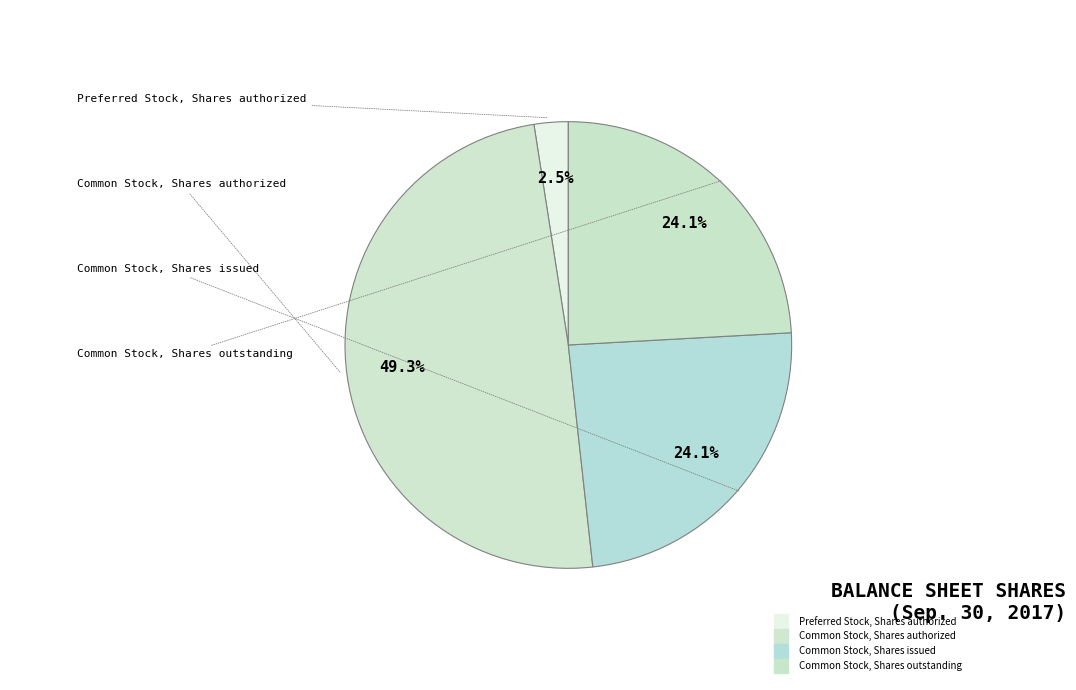

How many segments does this pie chart have?

4